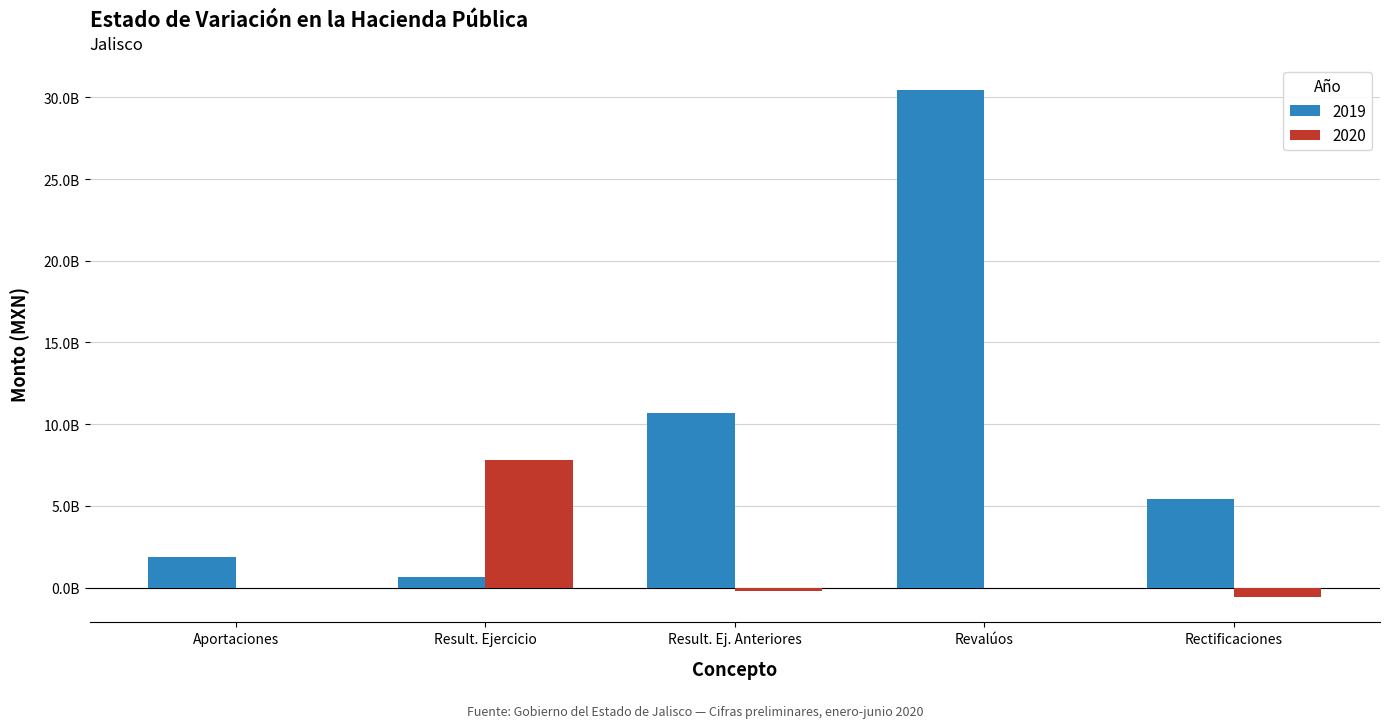

What are all the series names shown in the legend?

2019, 2020